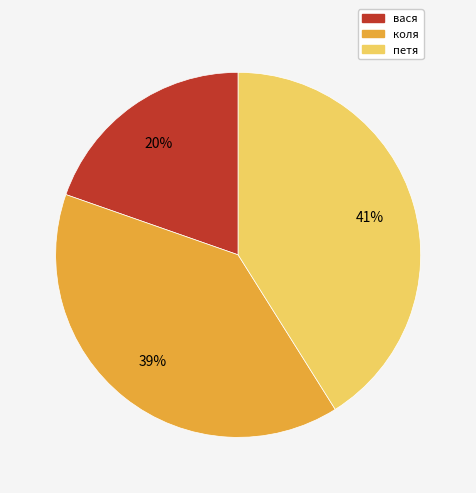

To the nearest percent, what is the average slice percentage?

33%